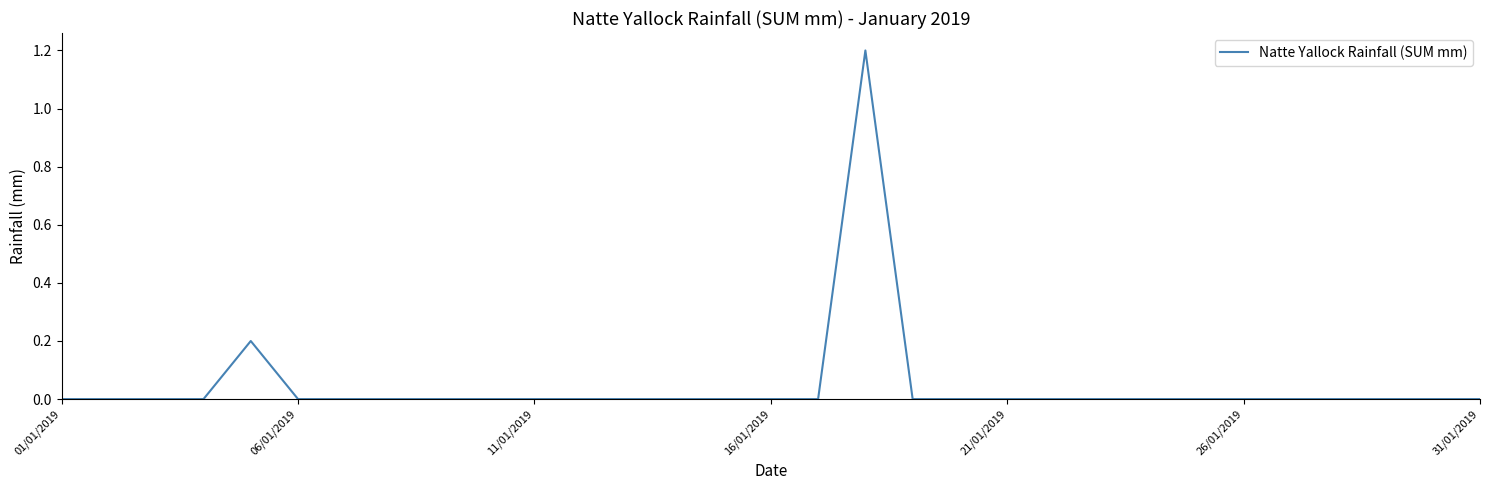

What is the difference between the second highest and second lowest values?

0.2